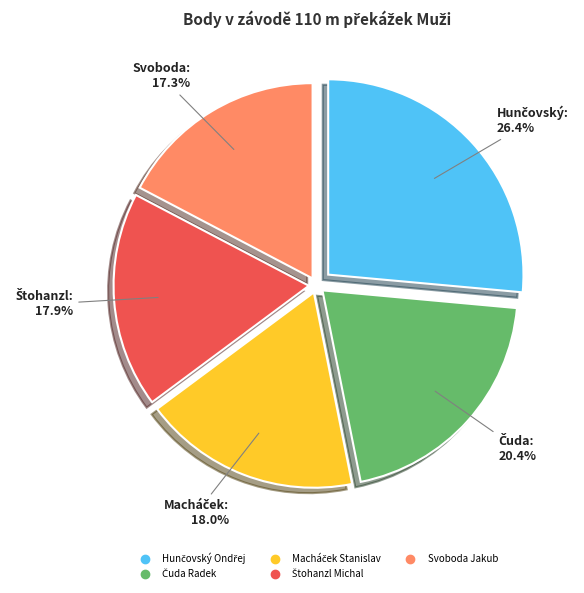

Is there a majority slice in this chart?

No